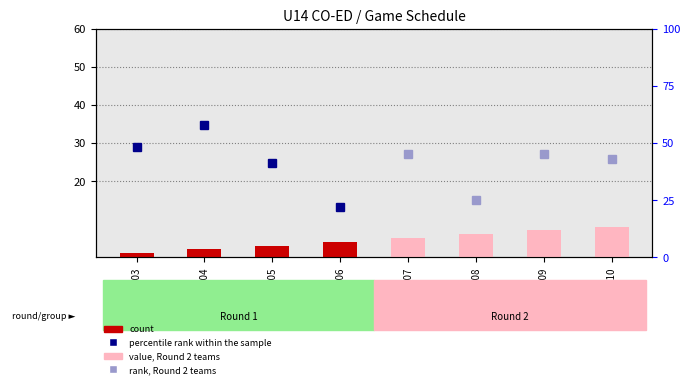

Which has a higher value, GSM304407 or GSM304403?

GSM304407